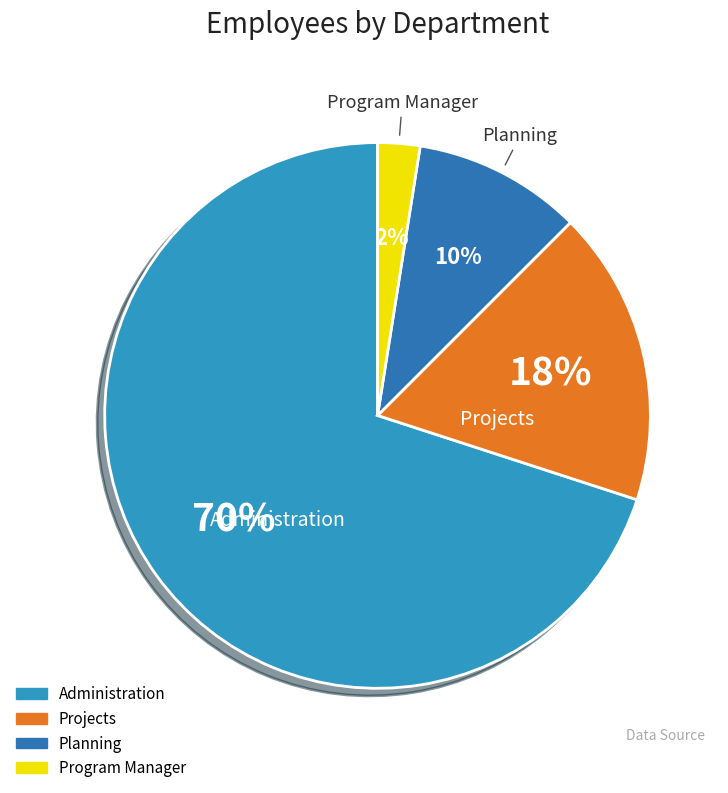

To the nearest percent, what is the average slice percentage?

25%